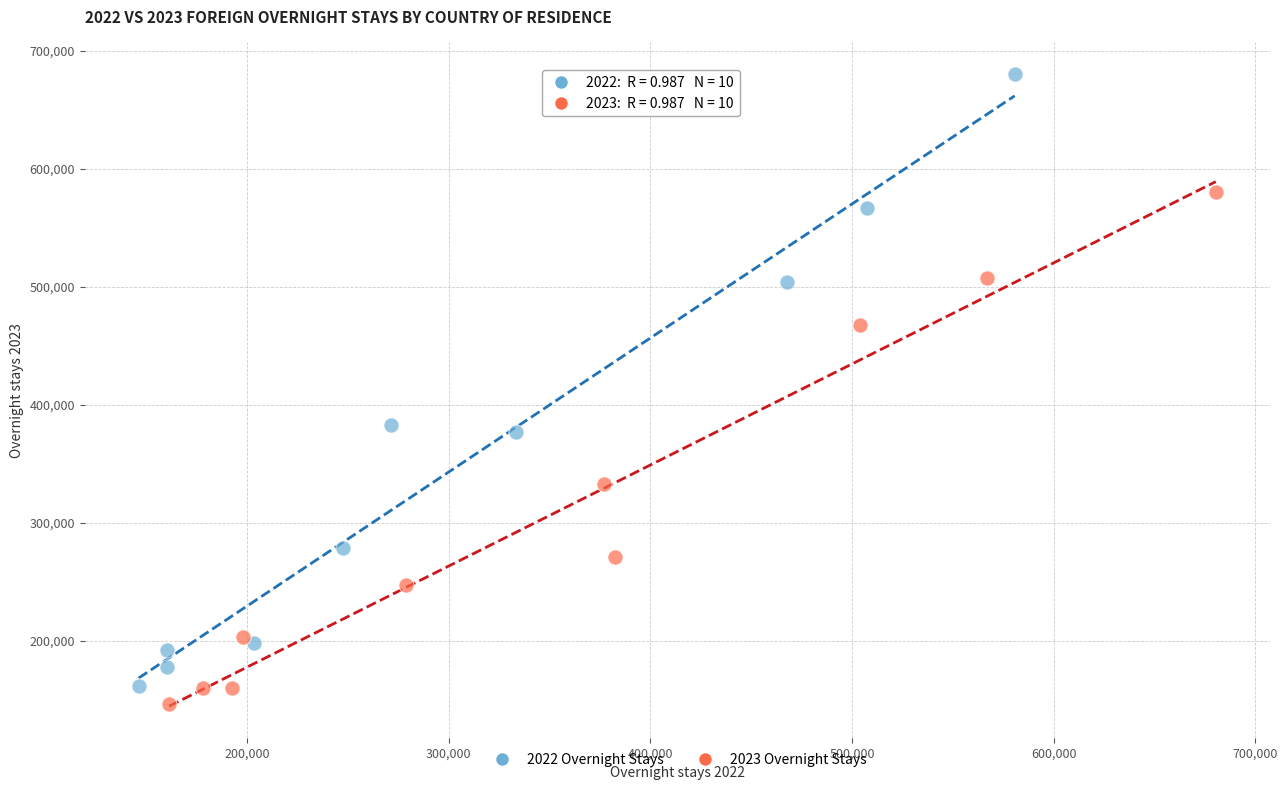

Which series contains the highest Y value?

2022 Overnight Stays